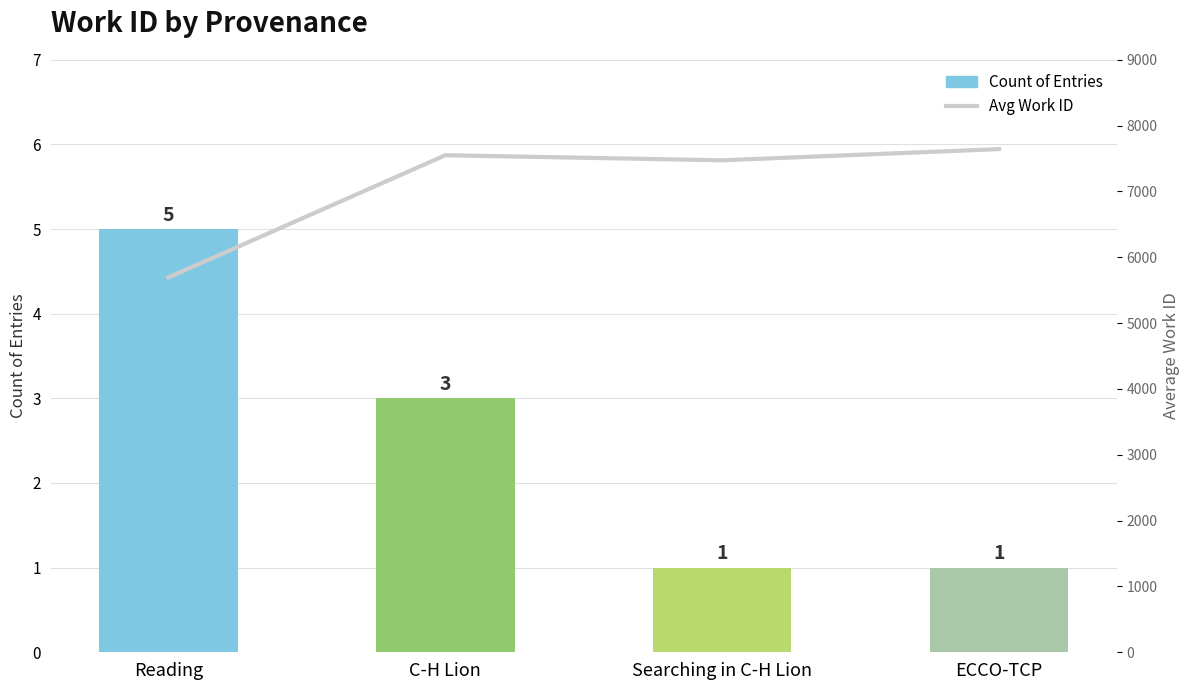

Which series has the largest range (max minus min)?

Avg Work ID